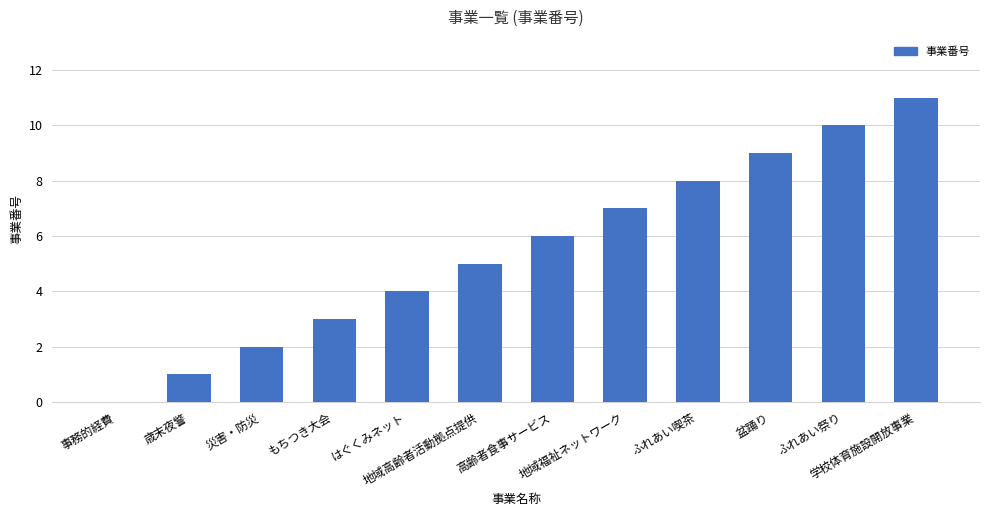

What is the greatest value displayed?

11